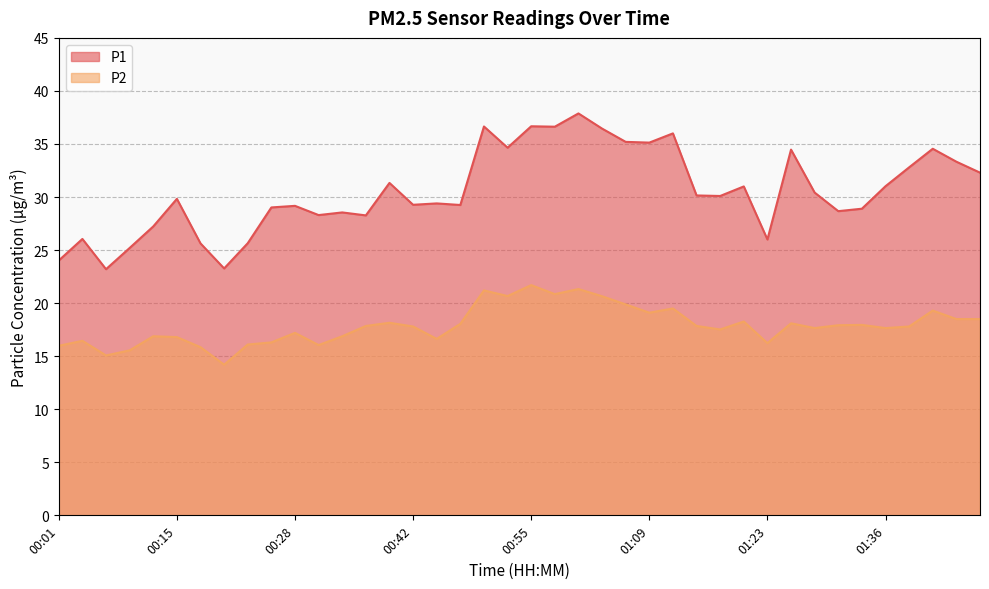

The P2 series shows 18.5 at 01:47. True or false?

True